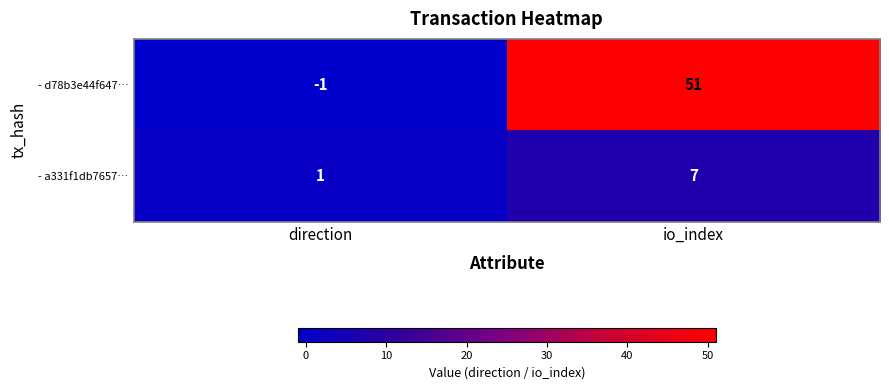

At which category is the sum across all series the highest?

io_index